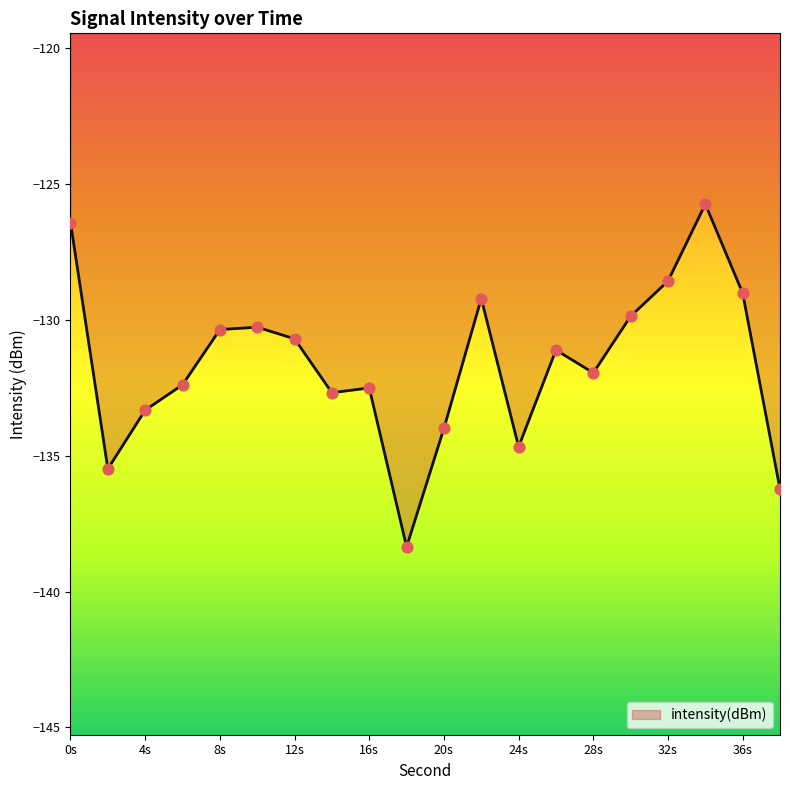

What is the maximum value shown in the chart?

-125.7